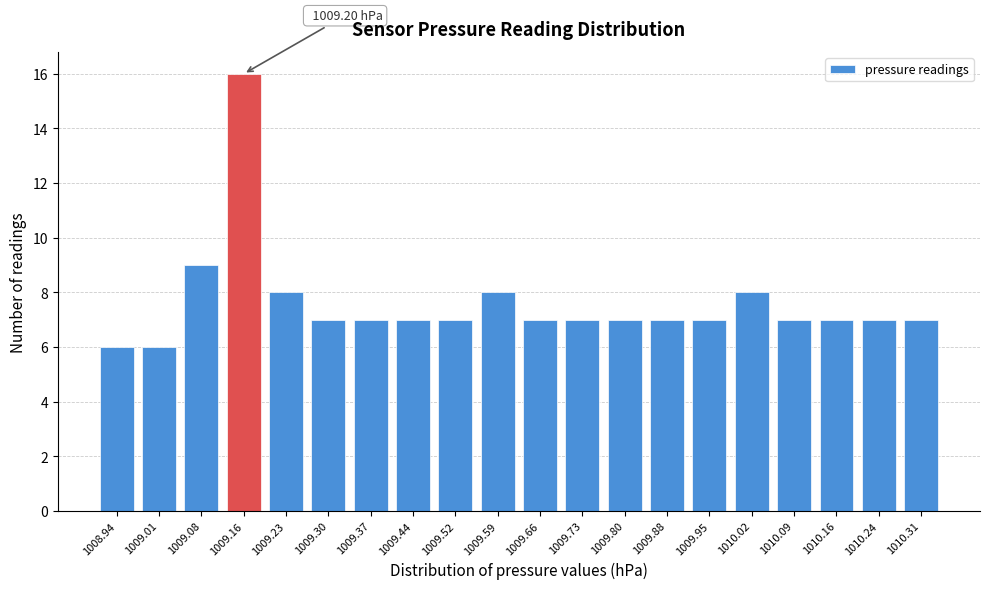

What is the sum of the values at 1009.66 and 1009.73?

14